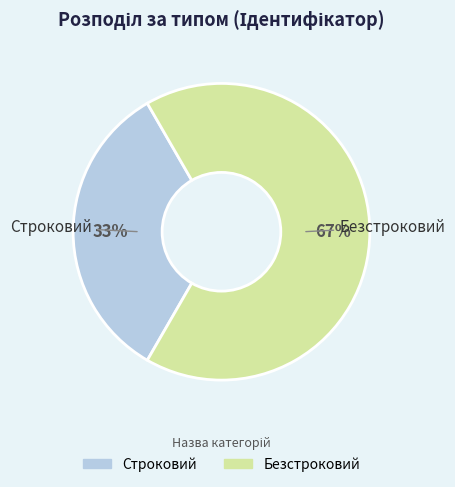

The Строковий slice represents 27% of the pie. True or false?

False